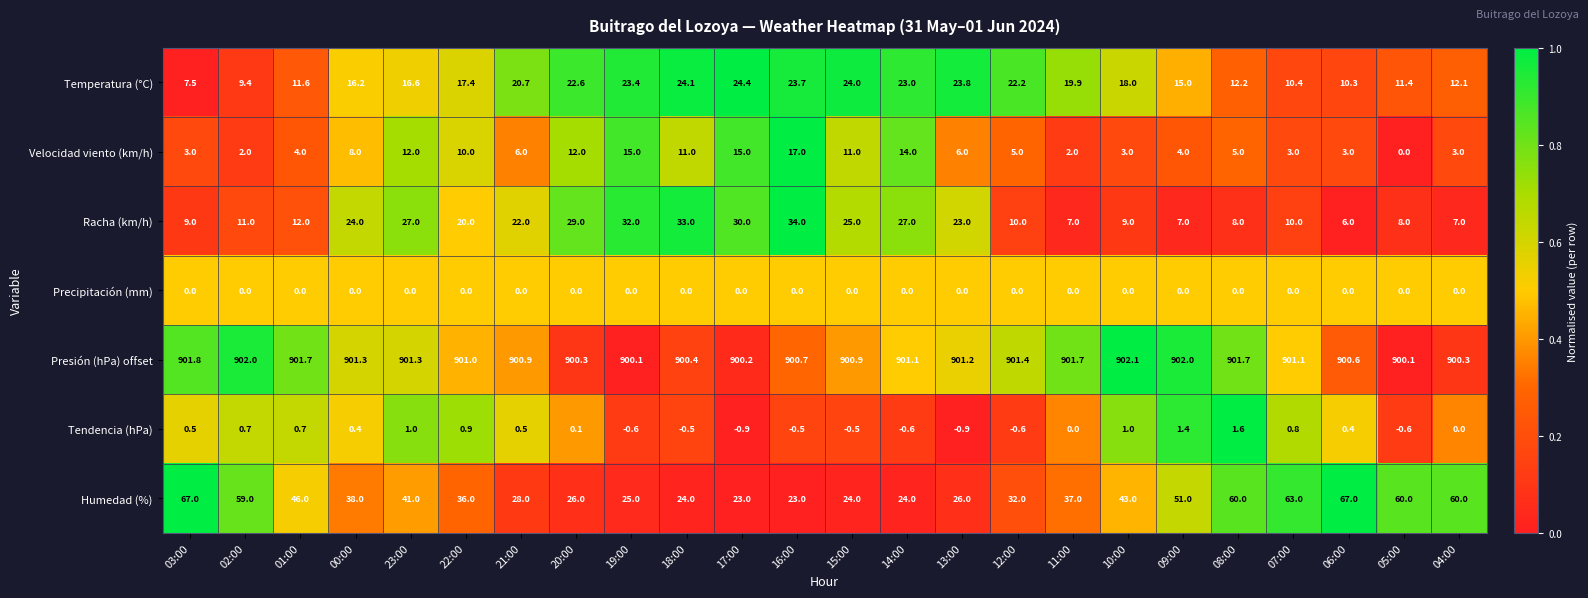

How many data points does each series have?

24